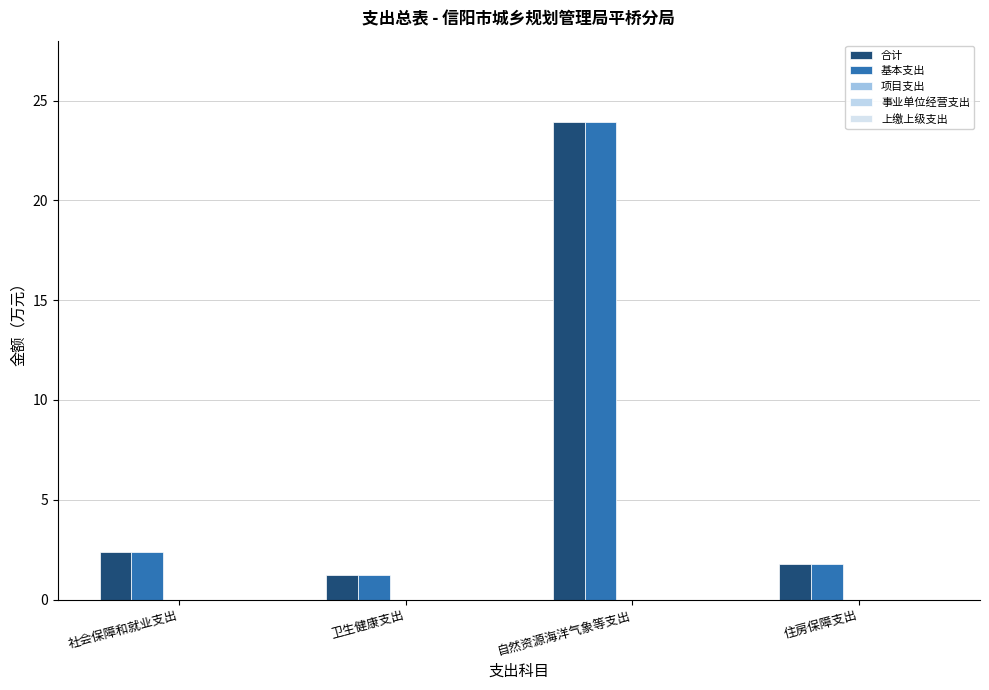

The value of 合计 at 卫生健康支出 is 1.2. True or false?

True